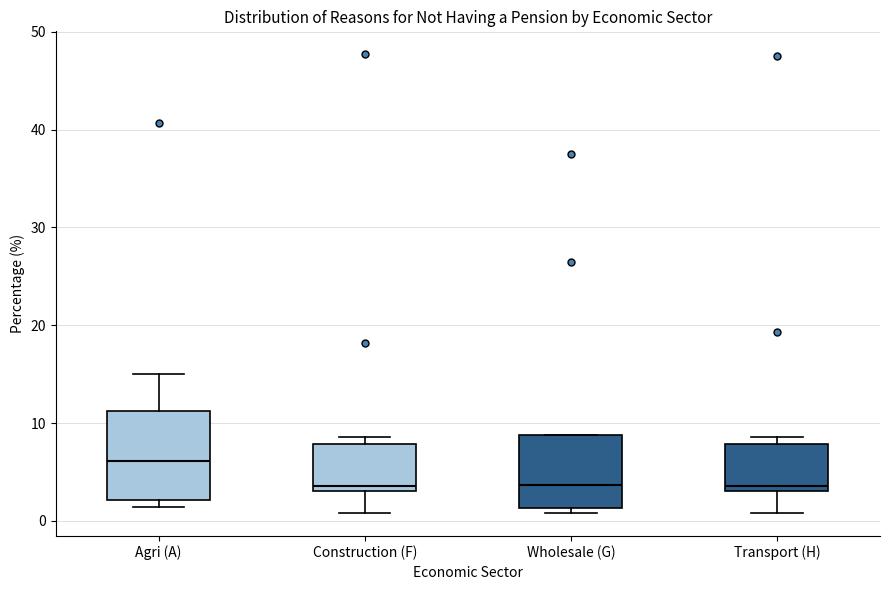

Reading left to right, transcribe this box plot: for each box, give where its median line is, the range the box spans, and where its two whiskers end, as read against the y-axis. The values are not printed on the chart, so give them approximately, as read against the axis.

Agri (A): median 6, box 2 to 11, whiskers 1 to 15
Construction (F): median 4, box 3 to 8, whiskers 1 to 9
Wholesale (G): median 4, box 1 to 9, whiskers 1 (just below the box's lower edge) to 9
Transport (H): median 4, box 3 to 8, whiskers 1 to 9